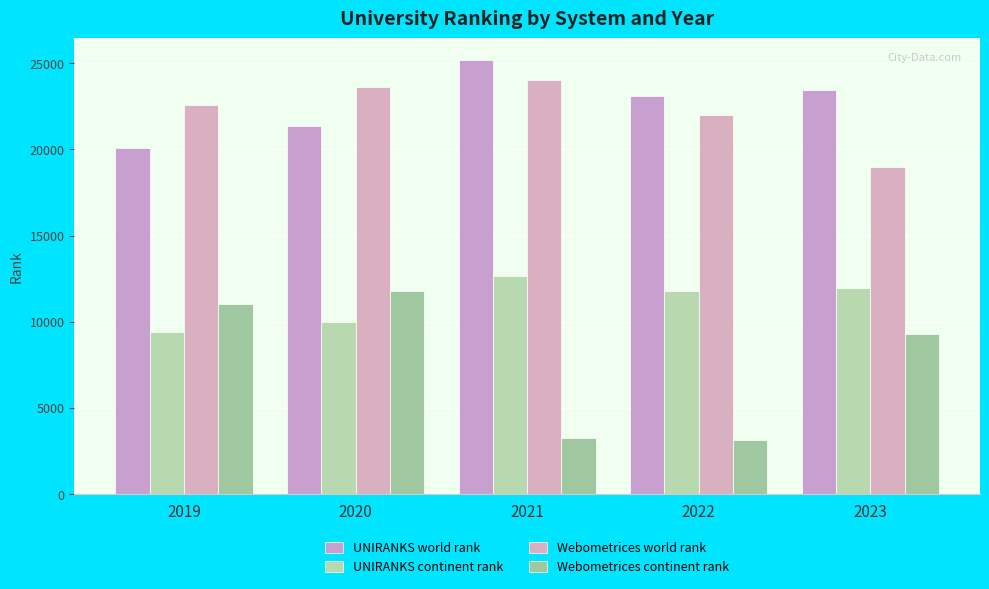

Reading right to left, transcribe all the data shown in this chart.

UNIRANKS world rank: 23430	23122	25180	21335	20076
UNIRANKS continent rank: 11929	11787	12674	9995	9378
Webometrices world rank: 18978	22002	24042	23643	22561
Webometrices continent rank: 9283	3118	3269	11777	11032